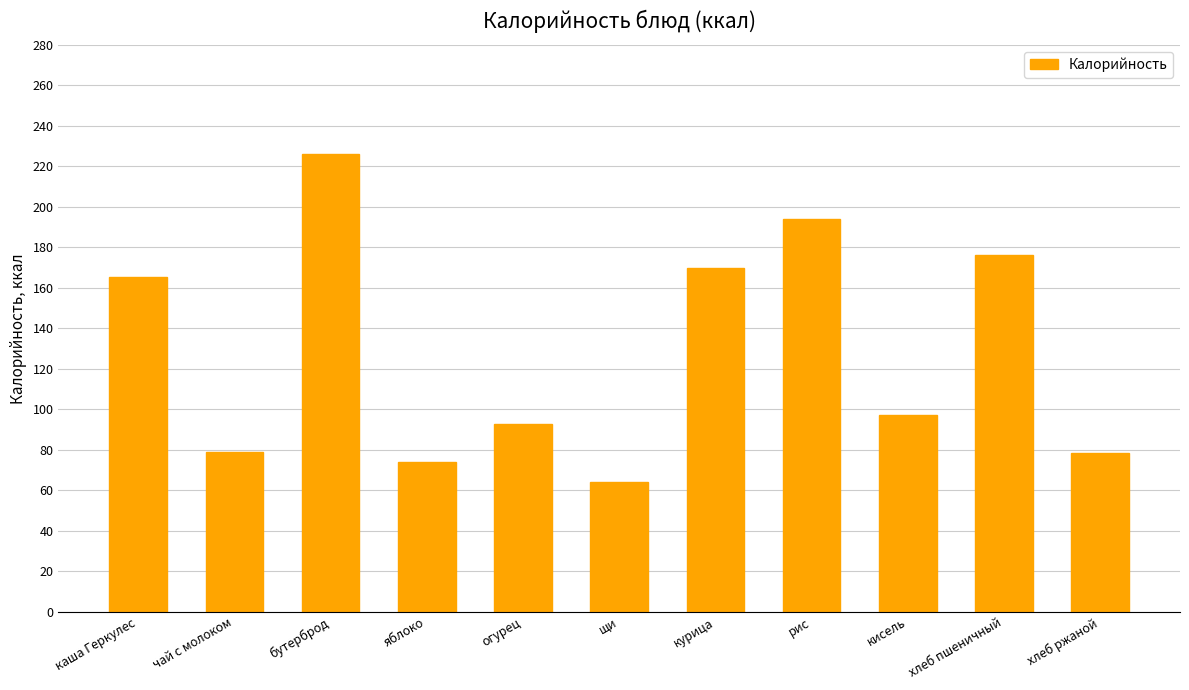

Where is the data nearest to the value 145?

каша Геркулес